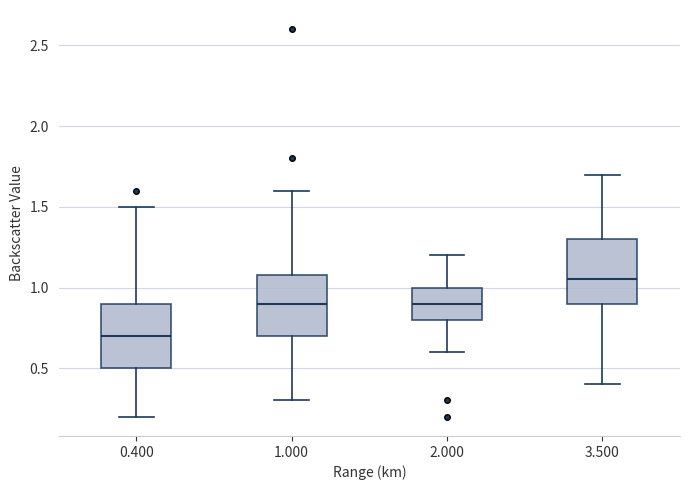

Where does the lower whisker of the box at x = 1.000 end on the y-axis? The values are not printed on the chart, so give them approximately, as read against the axis.

0.30